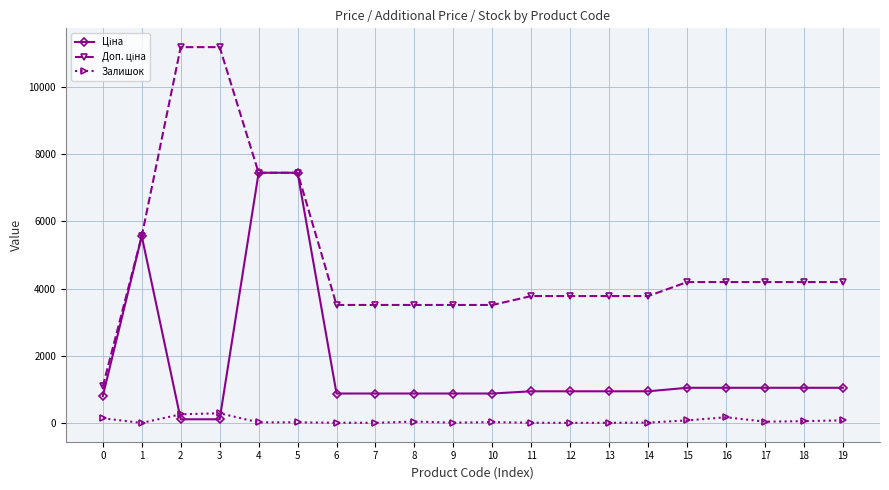

True or false: Залишок has more than 1 points higher than both neighbors.

True